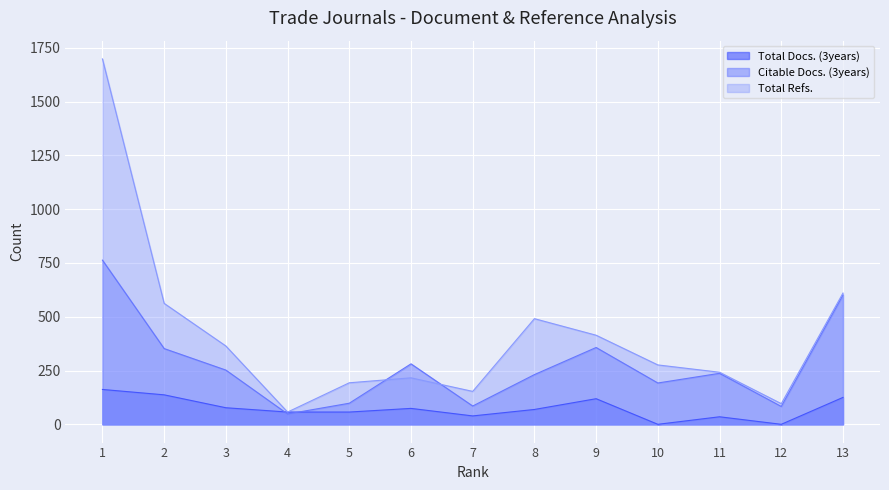

Reading left to right, extract all data points from this chart.

Total Docs. (3years): 162	137	77	57	57	74	39	69	119	0	35	0	125
Citable Docs. (3years): 763	352	252	48	98	281	85	231	357	192	237	83	601
Total Refs.: 1698	562	364	57	193	216	153	491	414	276	242	96	610